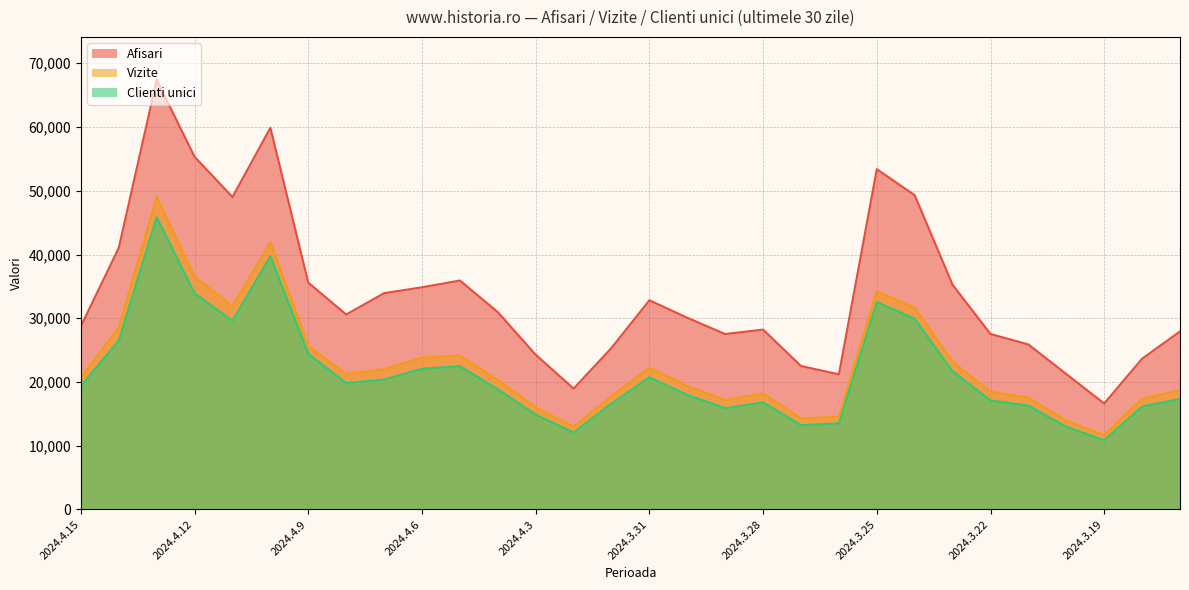

True or false: Clienti unici has a value of 10359 at 2024.4.8.

False